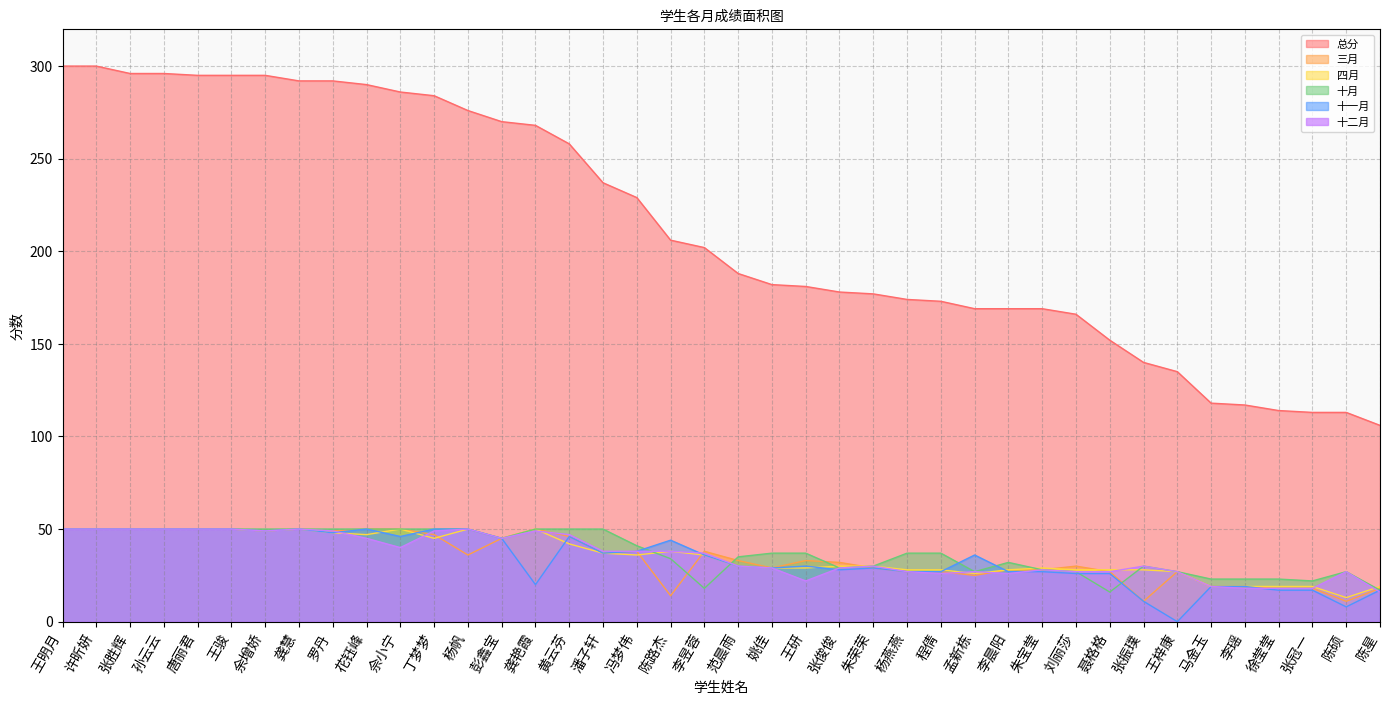

Reading left to right, transcribe all the data shown in this chart.

三月: 王明月=50	许昕妍=50	张胜辉=50	孙云云=50	唐丽君=50	王骏=50	余增娇=49	龚慧=50	罗丹=49	花钰峰=50	佘小宁=50	丁梦梦=47	杨帆=36	彭鑫宝=45	龚艳霞=50	黄云芬=46	潘子轩=37	冯梦伟=38	陈路杰=14	李昱蓉=38	范晨雨=33	姚佳=29	王研=33	张俊俊=32	朱荣荣=29	杨燕燕=27	程倩=27	孟新栋=25	李晨阳=28	朱宝莹=28	刘丽莎=30	聂格格=27	张振璞=11	王梓康=27	马金玉=19	李瑶=19	徐莹莹=18	张冠一=18	陈硕=11	陈星=18
四月: 王明月=50	许昕妍=50	张胜辉=50	孙云云=50	唐丽君=50	王骏=50	余增娇=49	龚慧=50	罗丹=48	花钰峰=47	佘小宁=50	丁梦梦=45	杨帆=50	彭鑫宝=45	龚艳霞=50	黄云芬=42	潘子轩=37	冯梦伟=36	陈路杰=38	李昱蓉=36	范晨雨=30	姚佳=29	王研=29	张俊俊=30	朱荣荣=30	杨燕燕=28	程倩=28	孟新栋=26	李晨阳=28	朱宝莹=29	刘丽莎=28	聂格格=28	张振璞=28	王梓康=27	马金玉=19	李瑶=19	徐莹莹=19	张冠一=19	陈硕=13	陈星=19
十月: 王明月=50	许昕妍=50	张胜辉=50	孙云云=50	唐丽君=50	王骏=50	余增娇=50	龚慧=50	罗丹=50	花钰峰=50	佘小宁=50	丁梦梦=50	杨帆=50	彭鑫宝=45	龚艳霞=50	黄云芬=50	潘子轩=50	冯梦伟=41	陈路杰=34	李昱蓉=18	范晨雨=35	姚佳=37	王研=37	张俊俊=29	朱荣荣=30	杨燕燕=37	程倩=37	孟新栋=27	李晨阳=32	朱宝莹=28	刘丽莎=27	聂格格=16	张振璞=30	王梓康=27	马金玉=23	李瑶=23	徐莹莹=23	张冠一=22	陈硕=27	陈星=17
十一月: 王明月=50	许昕妍=50	张胜辉=50	孙云云=50	唐丽君=50	王骏=50	余增娇=49	龚慧=50	罗丹=48	花钰峰=50	佘小宁=46	丁梦梦=50	杨帆=50	彭鑫宝=45	龚艳霞=20	黄云芬=46	潘子轩=37	冯梦伟=38	陈路杰=44	李昱蓉=36	范晨雨=30	姚佳=29	王研=30	张俊俊=28	朱荣荣=29	杨燕燕=27	程倩=27	孟新栋=36	李晨阳=27	朱宝莹=27	刘丽莎=26	聂格格=26	张振璞=11	王梓康=0	马金玉=19	李瑶=19	徐莹莹=17	张冠一=17	陈硕=8	陈星=17
十二月: 王明月=50	许昕妍=50	张胜辉=50	孙云云=50	唐丽君=50	王骏=50	余增娇=49	龚慧=50	罗丹=49	花钰峰=45	佘小宁=40	丁梦梦=49	杨帆=50	彭鑫宝=45	龚艳霞=49	黄云芬=47	潘子轩=38	冯梦伟=38	陈路杰=38	李昱蓉=37	范晨雨=30	姚佳=29	王研=22	张俊俊=29	朱荣荣=30	杨燕燕=27	程倩=26	孟新栋=27	李晨阳=26	朱宝莹=28	刘丽莎=27	聂格格=27	张振璞=30	王梓康=27	马金玉=19	李瑶=18	徐莹莹=18	张冠一=18	陈硕=27	陈星=16
总分: 王明月=300	许昕妍=300	张胜辉=296	孙云云=296	唐丽君=295	王骏=295	余增娇=295	龚慧=292	罗丹=292	花钰峰=290	佘小宁=286	丁梦梦=284	杨帆=276	彭鑫宝=270	龚艳霞=268	黄云芬=258	潘子轩=237	冯梦伟=229	陈路杰=206	李昱蓉=202	范晨雨=188	姚佳=182	王研=181	张俊俊=178	朱荣荣=177	杨燕燕=174	程倩=173	孟新栋=169	李晨阳=169	朱宝莹=169	刘丽莎=166	聂格格=152	张振璞=140	王梓康=135	马金玉=118	李瑶=117	徐莹莹=114	张冠一=113	陈硕=113	陈星=106